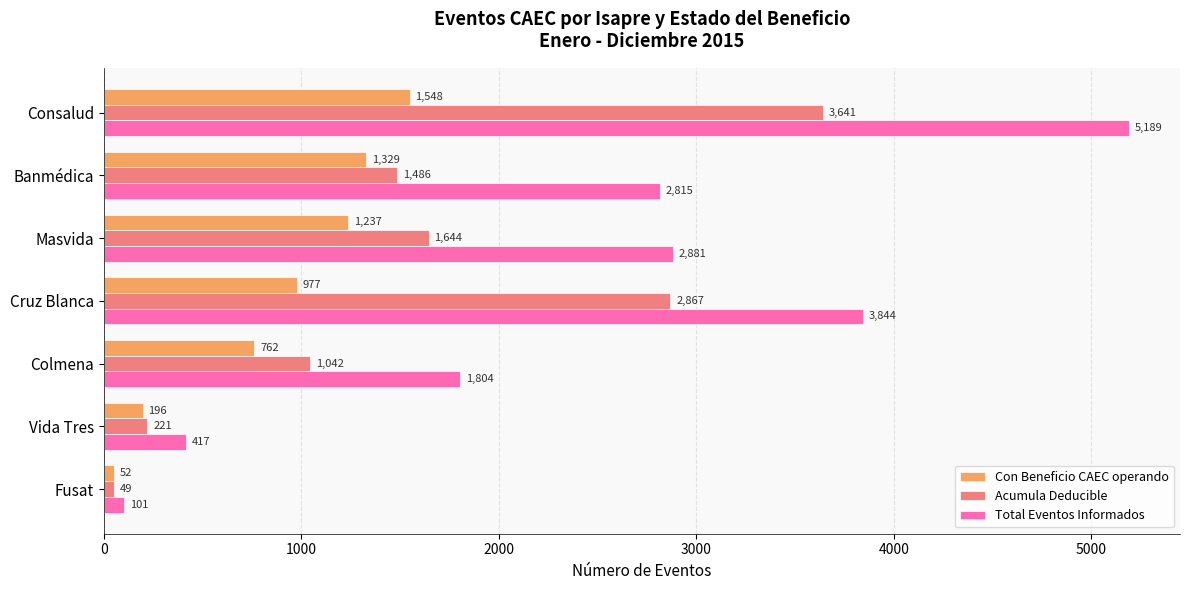

Rank the categories by Total Eventos Informados value from lowest to highest.

Fusat, Vida Tres, Colmena, Banmédica, Masvida, Cruz Blanca, Consalud